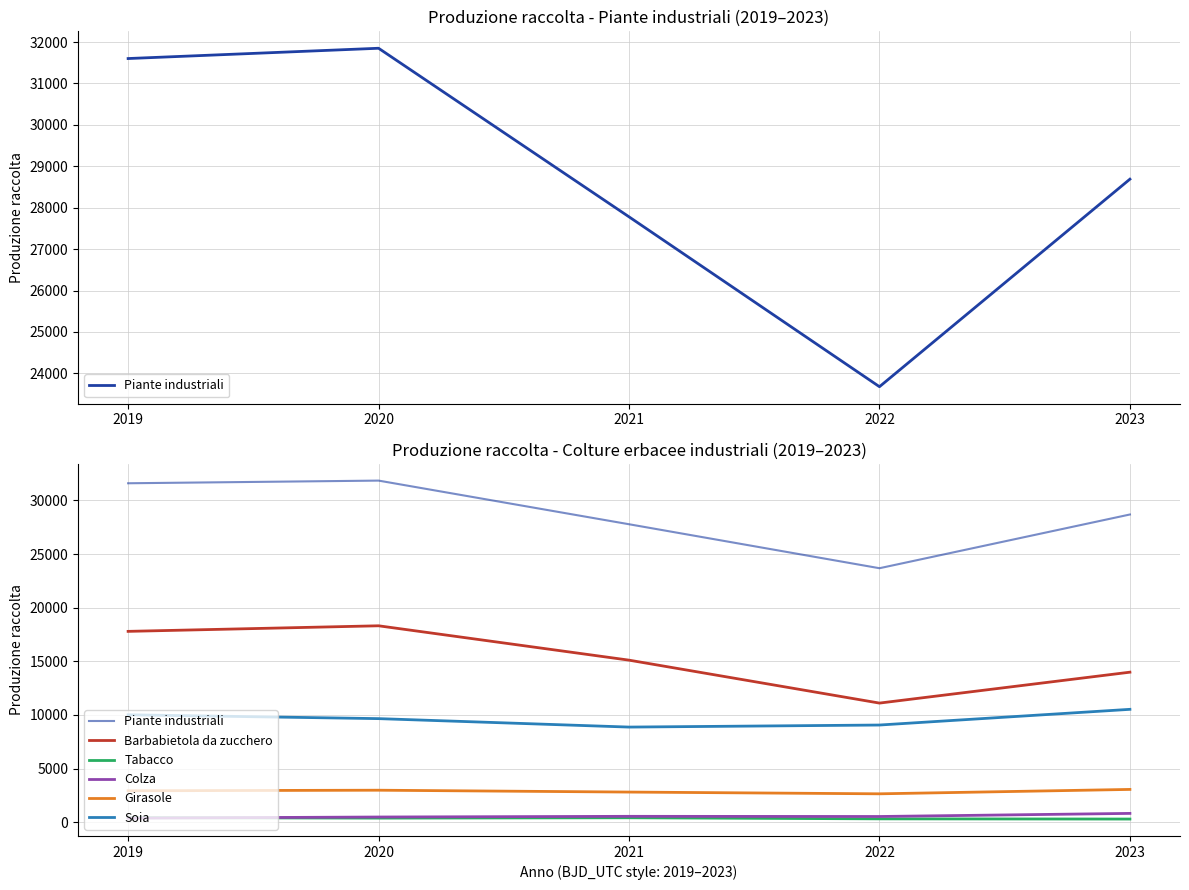

How many values in the Piante industriali series exceed 28689?

2